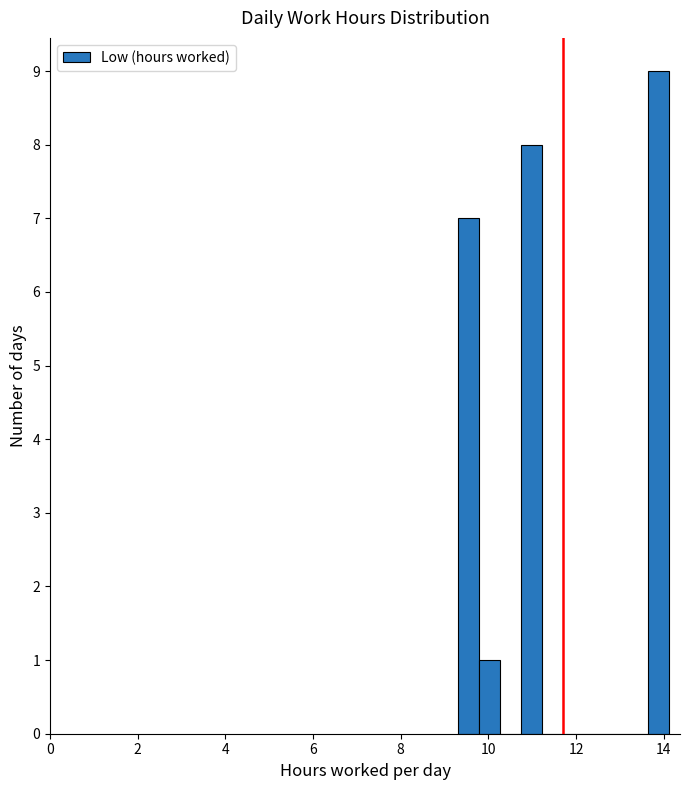

Read against the x-axis, roughly where is the centre of the tallest bar?

13.8